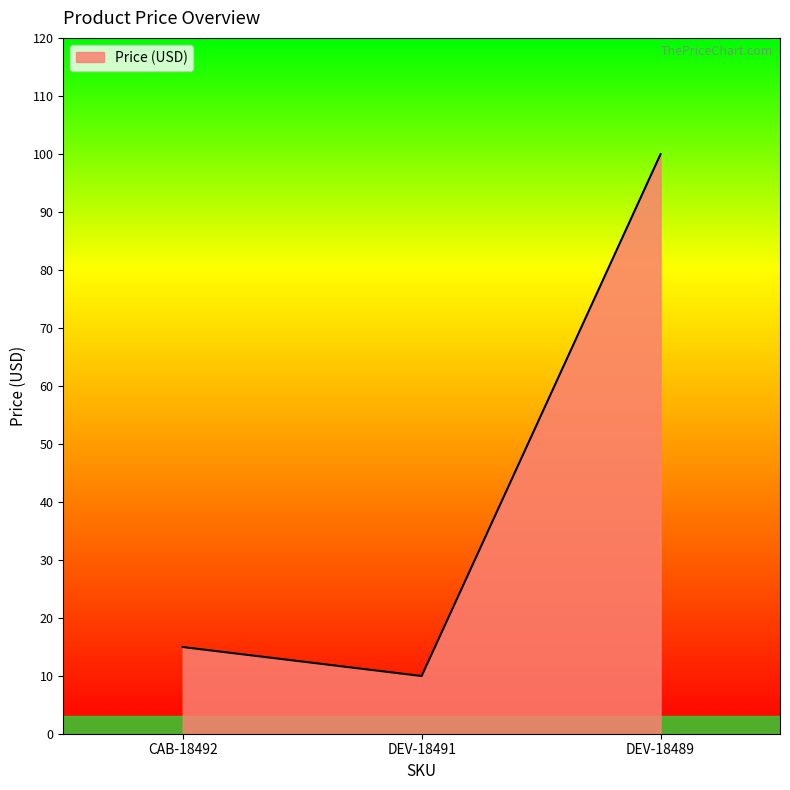

What position from the left is CAB-18492?

1